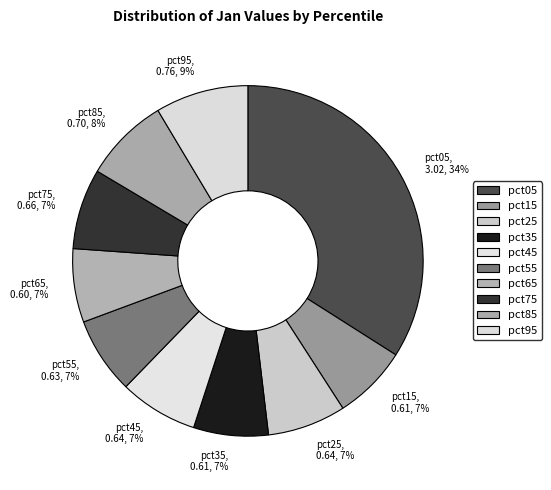

True or false: pct55 accounts for 1% of the total.

False